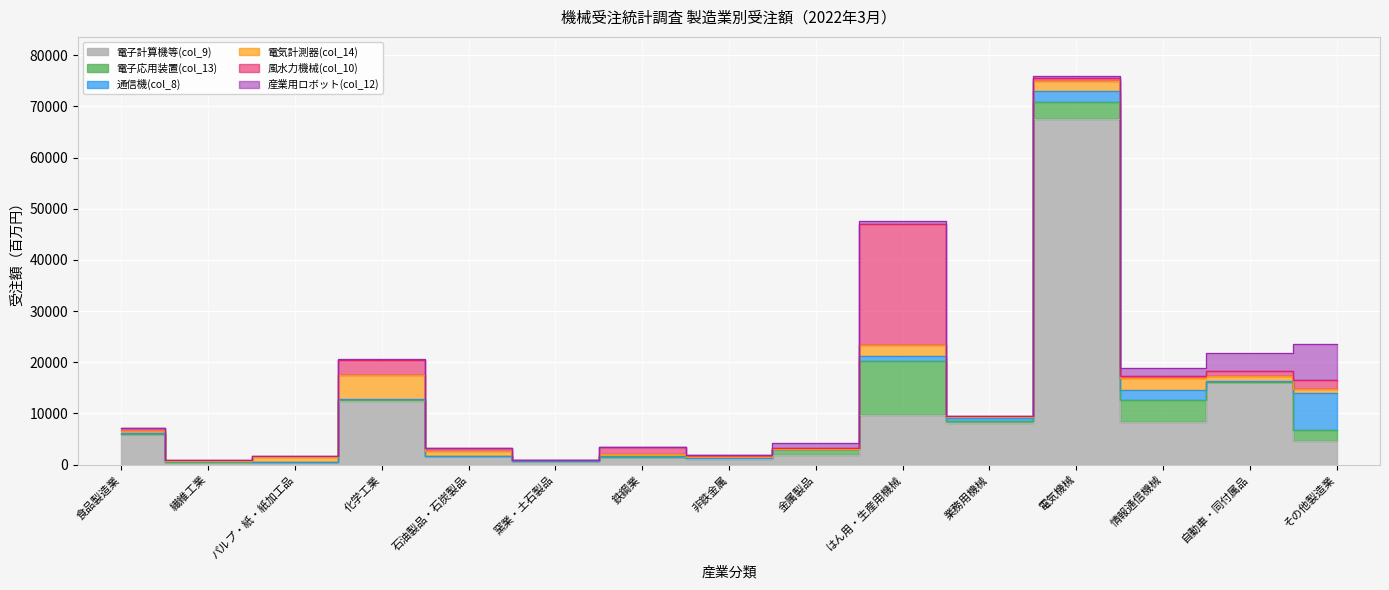

How many values in the 産業用ロボット(col_12) series are below 85?

7